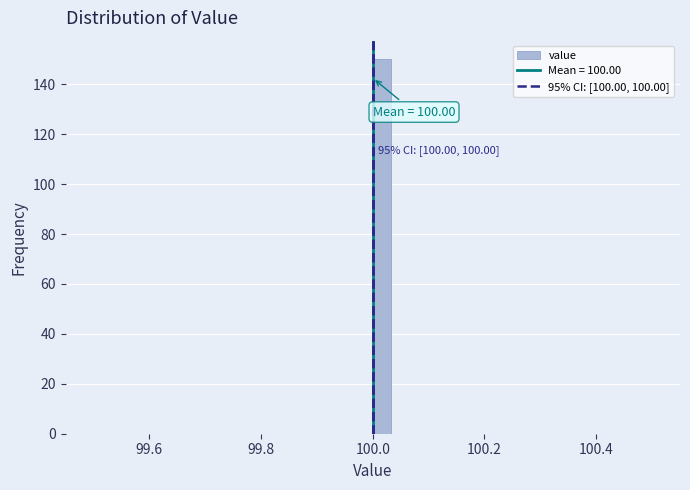

Around what value on the x-axis is the tallest bar? Give the approximate position of its centre, as read against the axis.

100.02